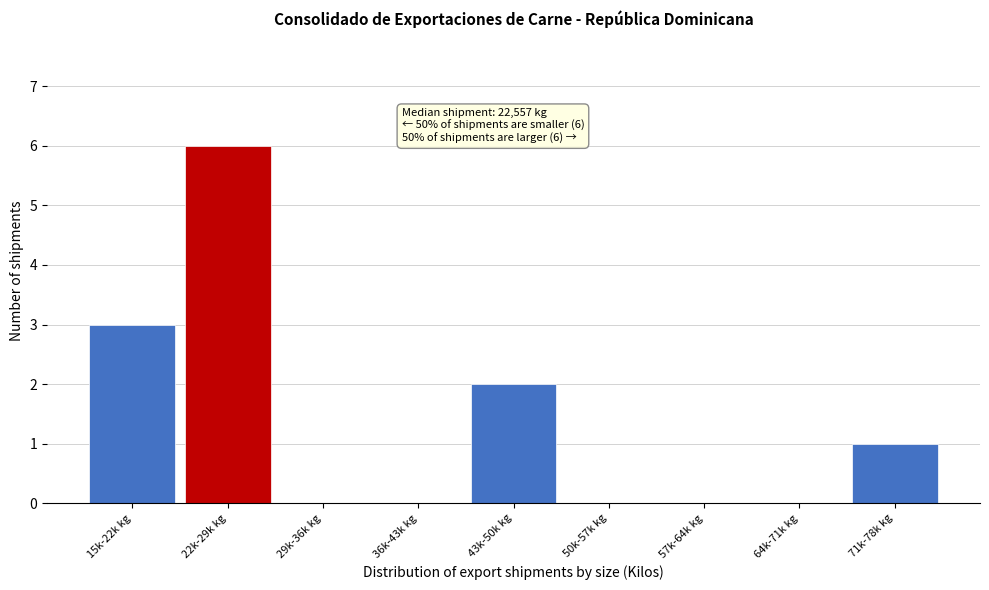

Reading left to right, what are all the values shown in this chart?

15k-22k kg=3	22k-29k kg=6	29k-36k kg=0	36k-43k kg=0	43k-50k kg=2	50k-57k kg=0	57k-64k kg=0	64k-71k kg=0	71k-78k kg=1